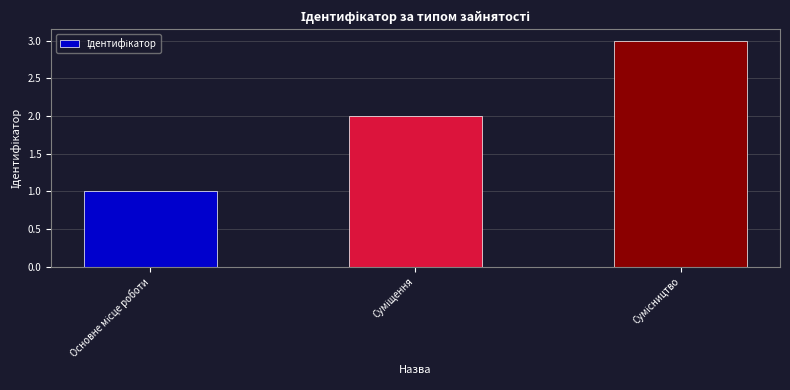

What is the value of the 1st bar from the left?

1